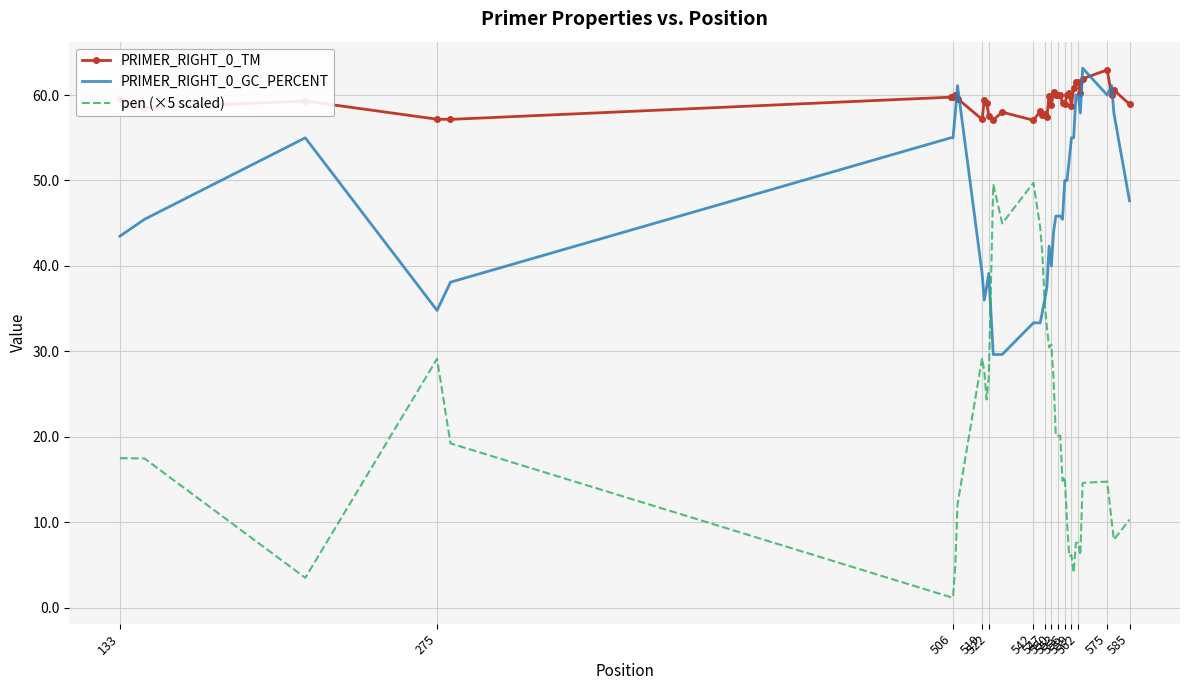

Which series has the largest total across all categories?

PRIMER_RIGHT_0_TM